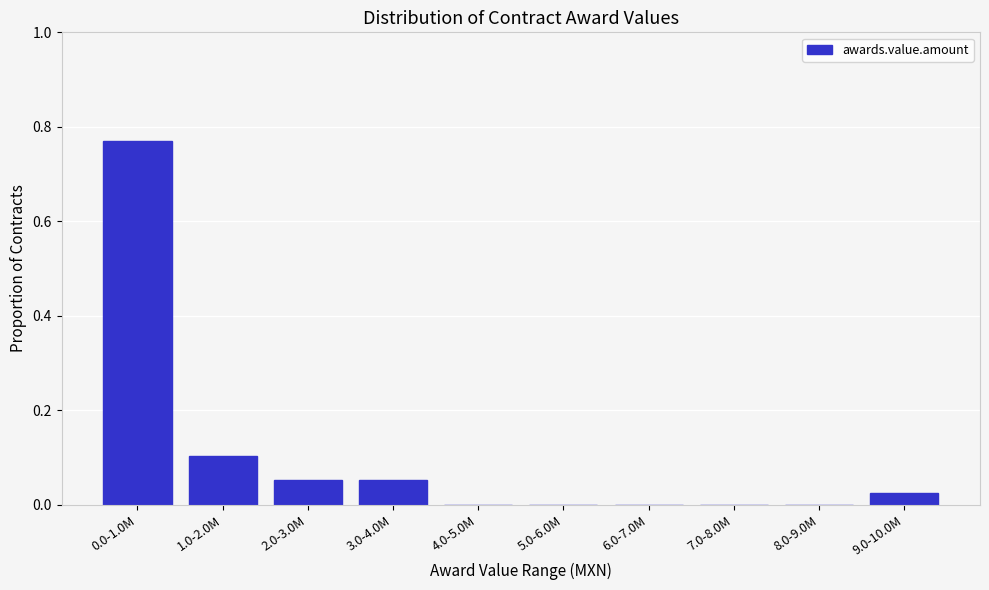

Is it true that the value at 4.0-5.0M is 0.0?

True